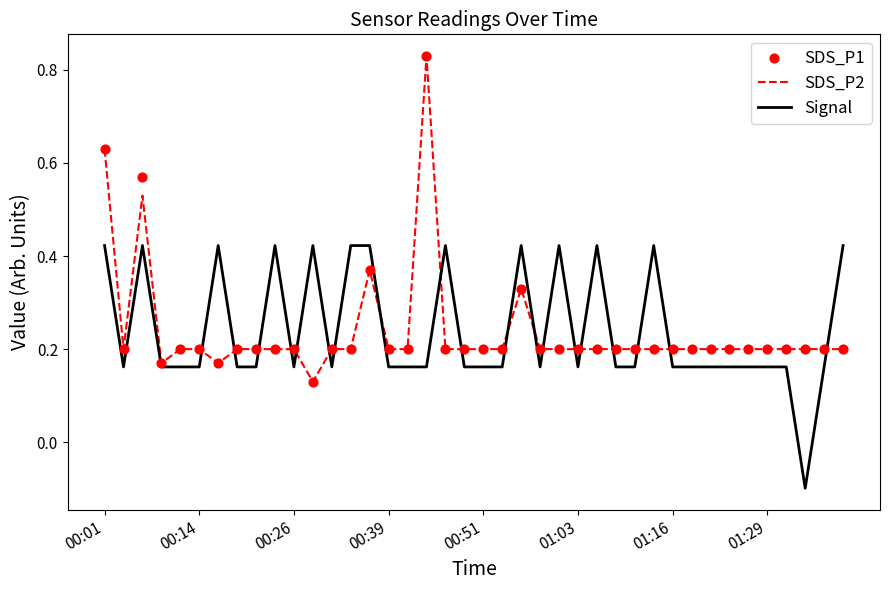

Which series has the largest total across all categories?

Signal